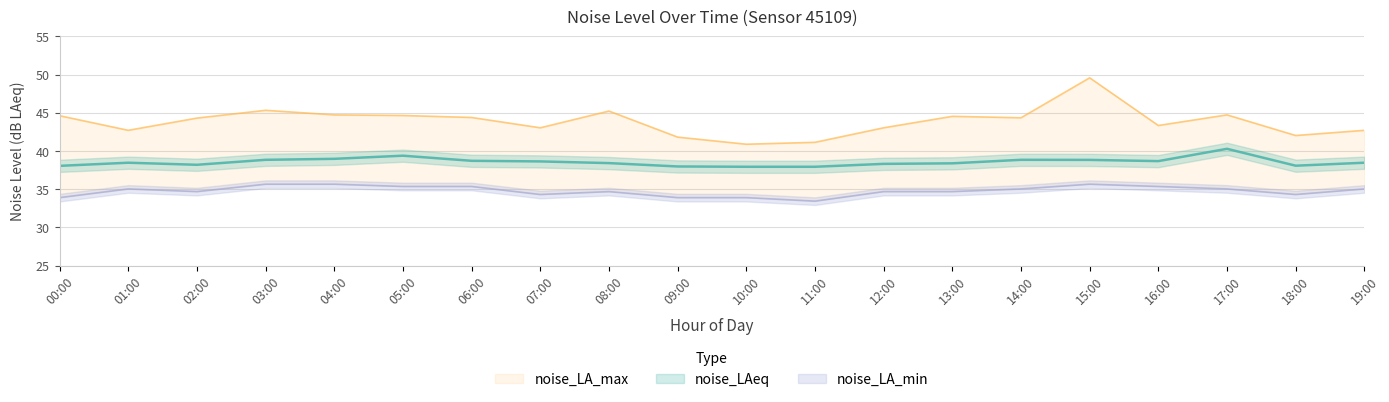

What position from the right is 12:00?

8